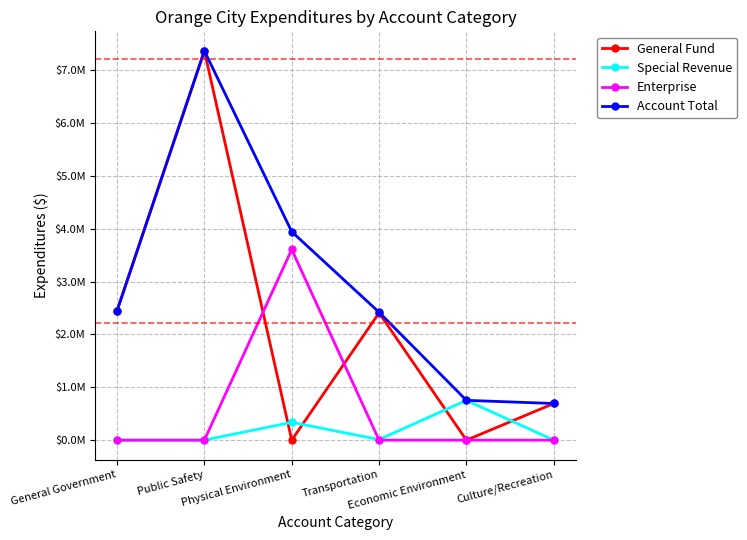

What are all the series names shown in the legend?

General Fund, Special Revenue, Enterprise, Account Total